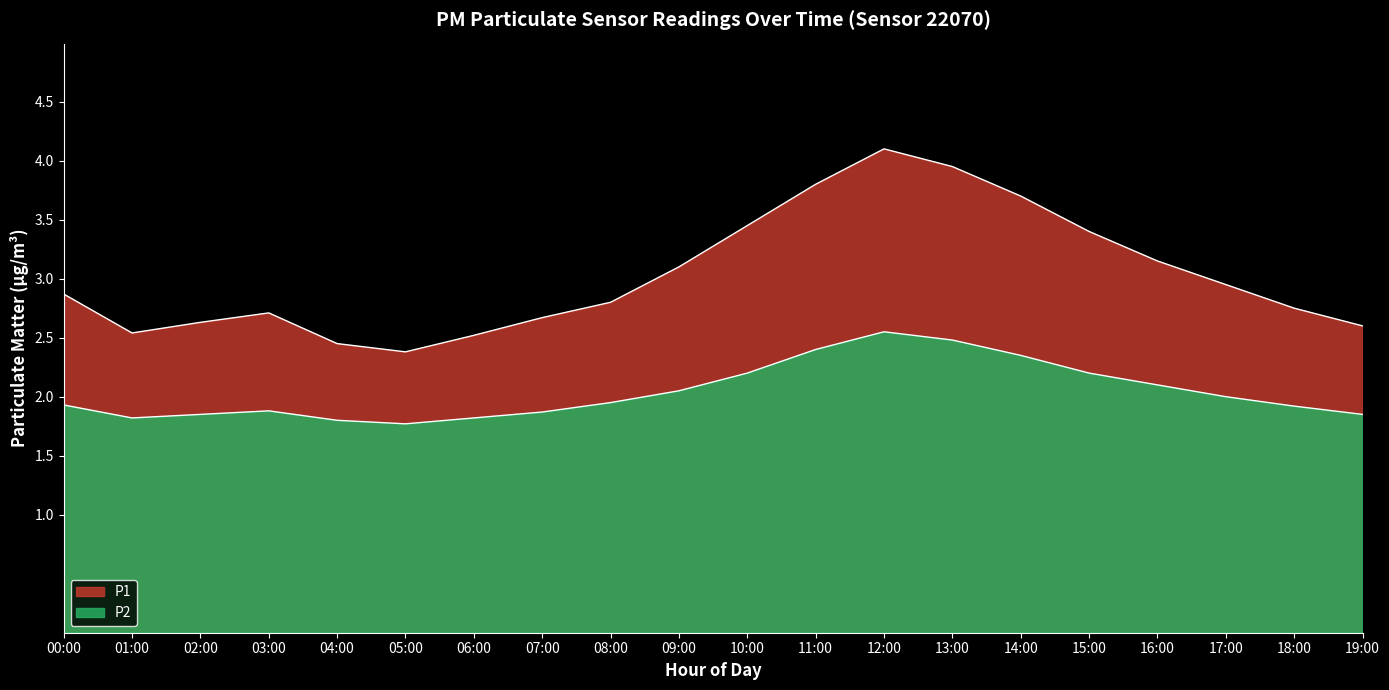

Reading left to right, extract all data points from this chart.

P1: 2.9	2.5	2.6	2.7	2.5	2.4	2.5	2.7	2.8	3.1	3.5	3.8	4.1	4.0	3.7	3.4	3.1	3.0	2.8	2.6
P2: 1.9	1.8	1.9	1.9	1.8	1.8	1.8	1.9	1.9	2.0	2.2	2.4	2.5	2.5	2.4	2.2	2.1	2.0	1.9	1.9